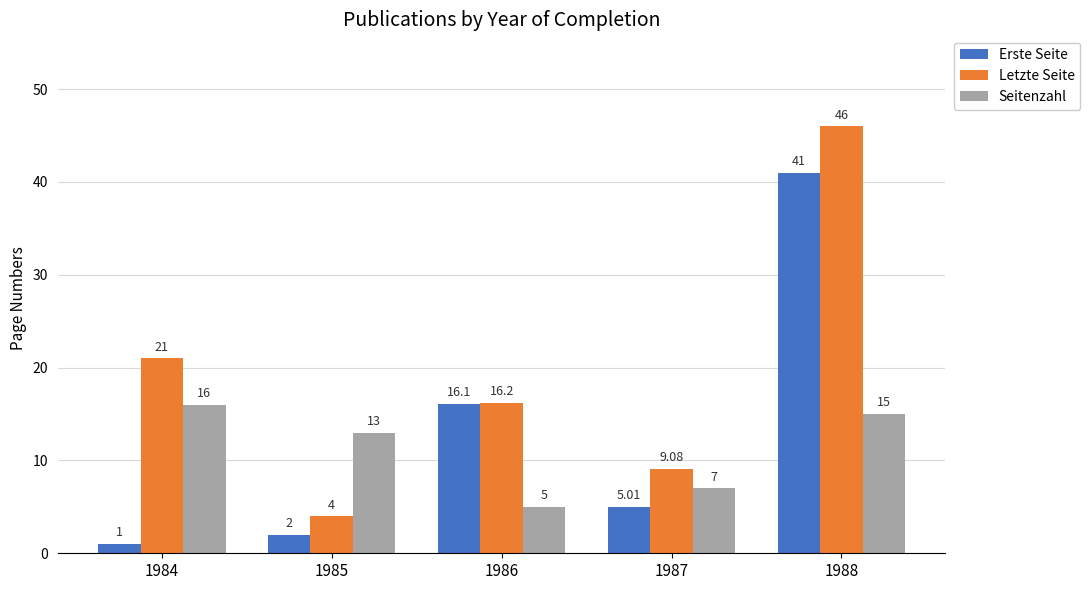

Rank the series by their maximum value, from lowest to highest.

Seitenzahl, Erste Seite, Letzte Seite